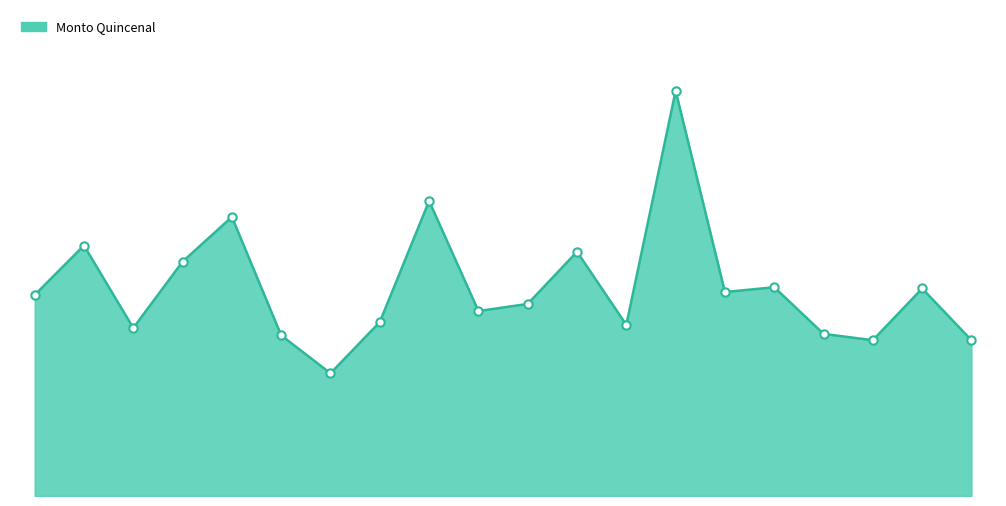

How many interior local peaks (higher than both neighbors) does the data have?

7